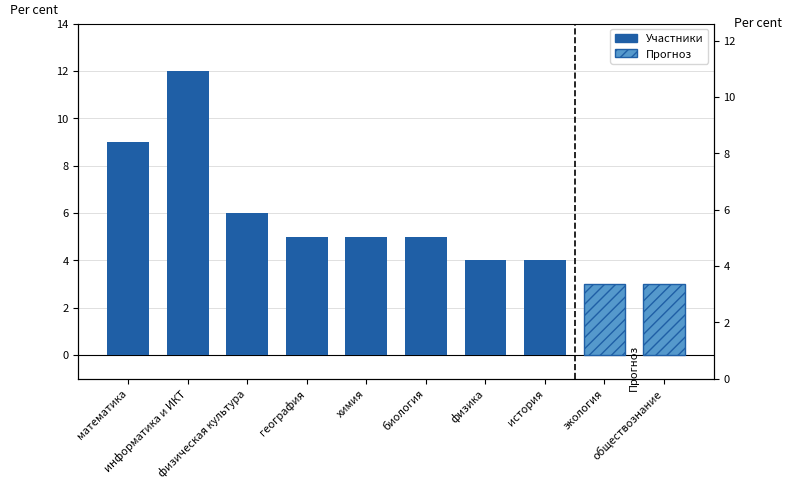

Which label corresponds to the smallest value in the chart?

физика